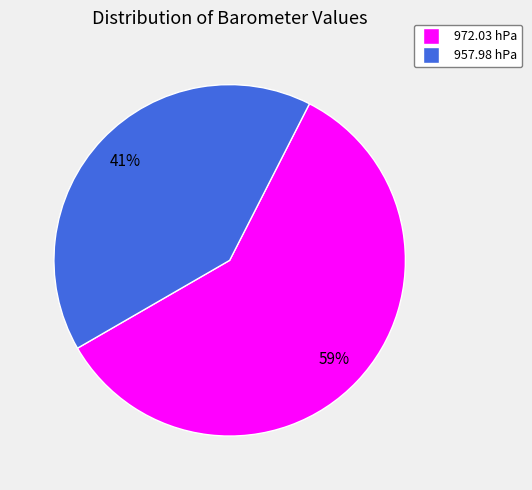

True or false: 972.03 hPa accounts for 59% of the total.

True